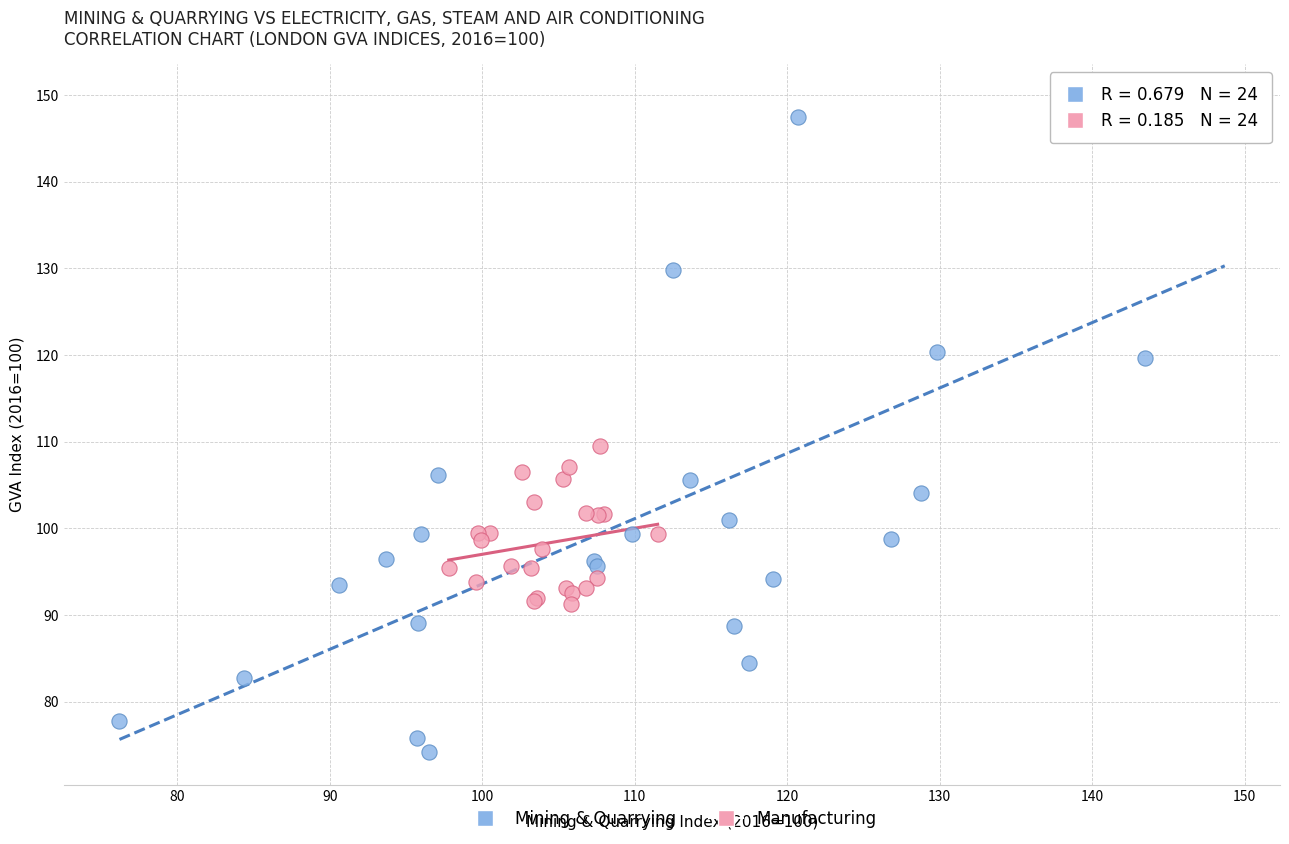

Which series contains the lowest Y value?

Mining & Quarrying